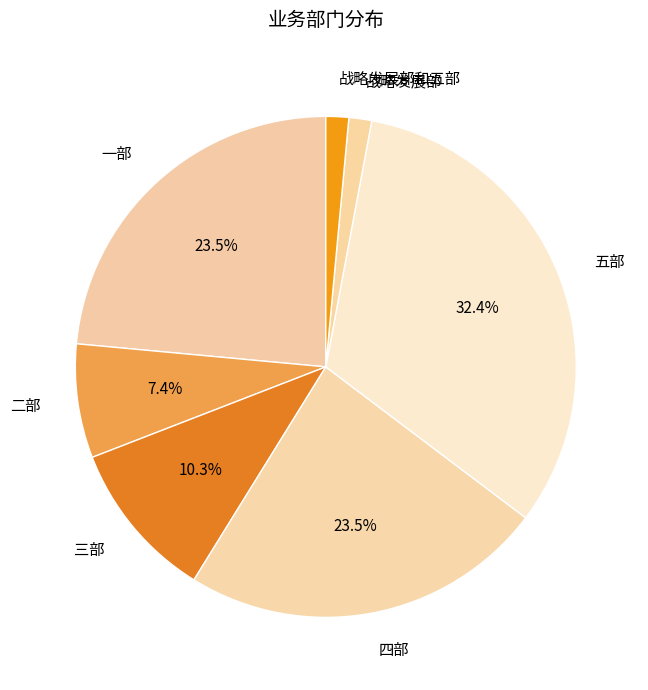

Which slice is the largest?

五部